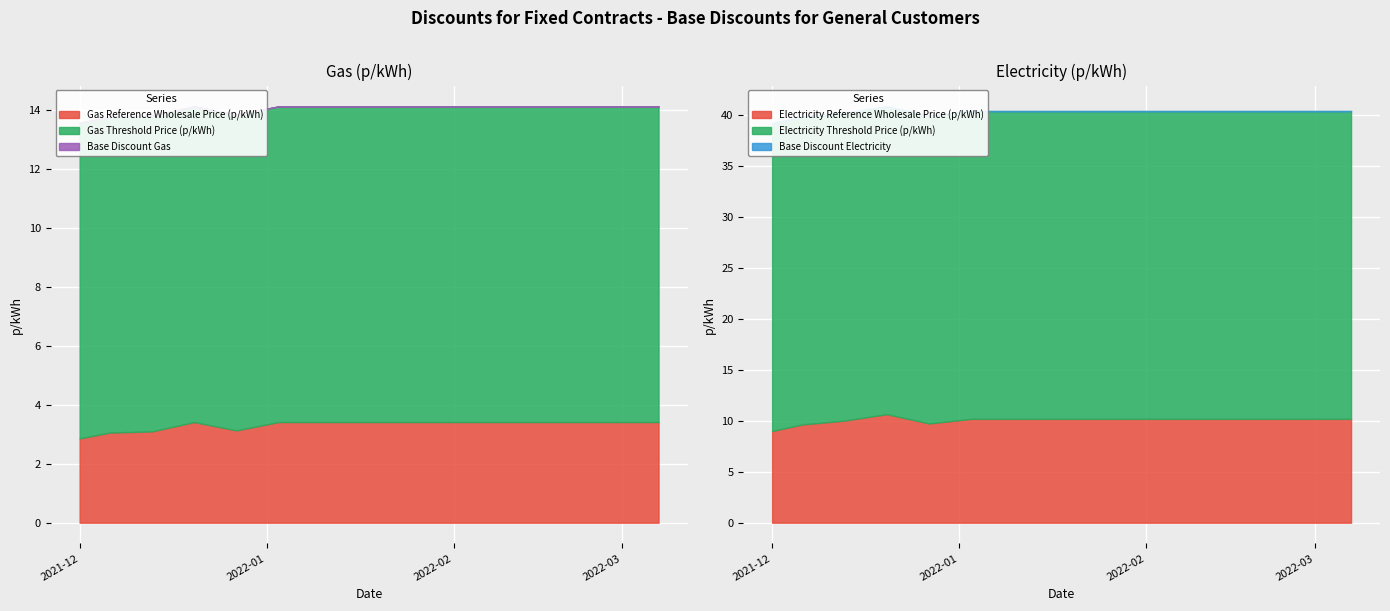

True or false: Base Discount Electricity and Electricity Threshold Price (p/kWh) cross at least once.

False